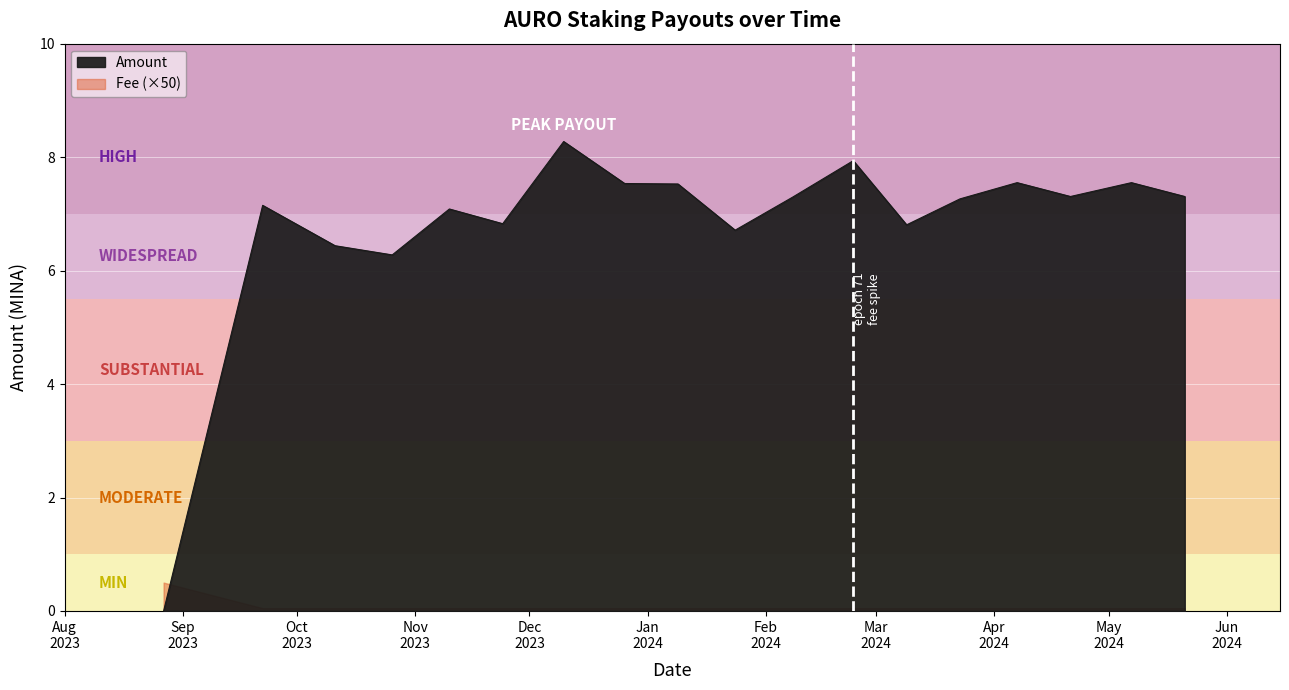

Reading right to left, what are all the values shown in this chart?

2024-05-21=7.3	2024-05-07=7.6	2024-04-21=7.3	2024-04-07=7.6	2024-03-23=7.3	2024-03-09=6.8	2024-02-24=7.9	2024-02-08=7.3	2024-01-24=6.7	2024-01-09=7.5	2023-12-26=7.5	2023-12-10=8.3	2023-11-24=6.8	2023-11-10=7.1	2023-10-26=6.3	2023-10-11=6.4	2023-09-22=7.1	2023-08-27=0.0